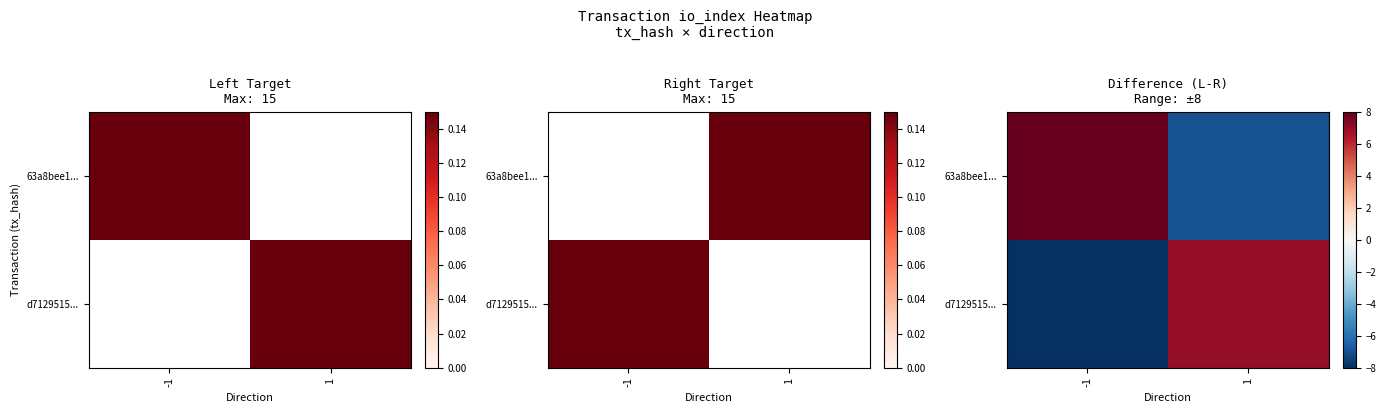

At which label does 63a8bee1... reach its peak?

-1